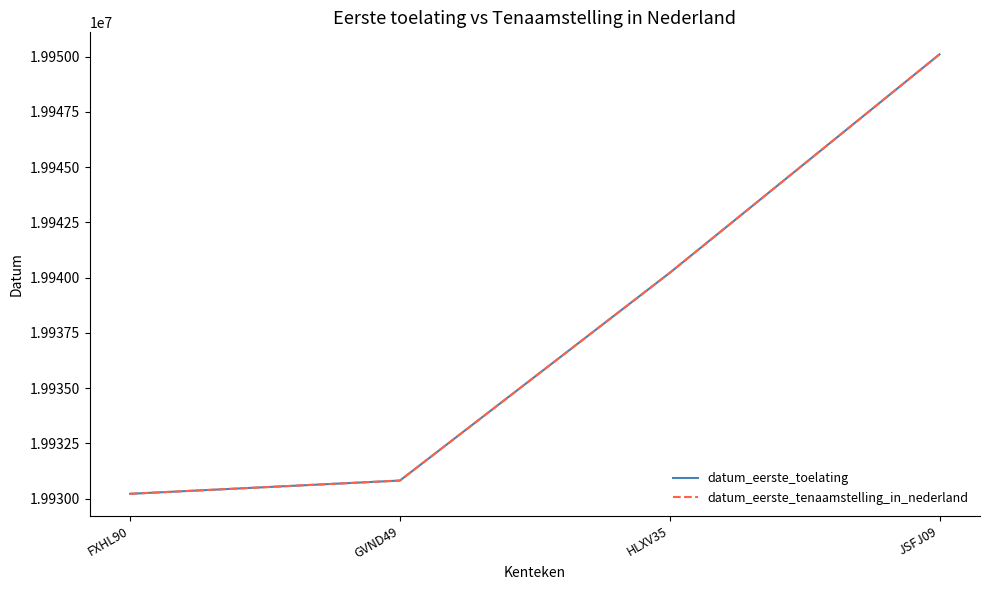

Reading left to right, what are all the values shown in this chart?

datum_eerste_toelating: FXHL90=19930219	GVND49=19930818	HLXV35=19940216	JSFJ09=19950104
datum_eerste_tenaamstelling_in_nederland: FXHL90=19930219	GVND49=19930818	HLXV35=19940216	JSFJ09=19950104